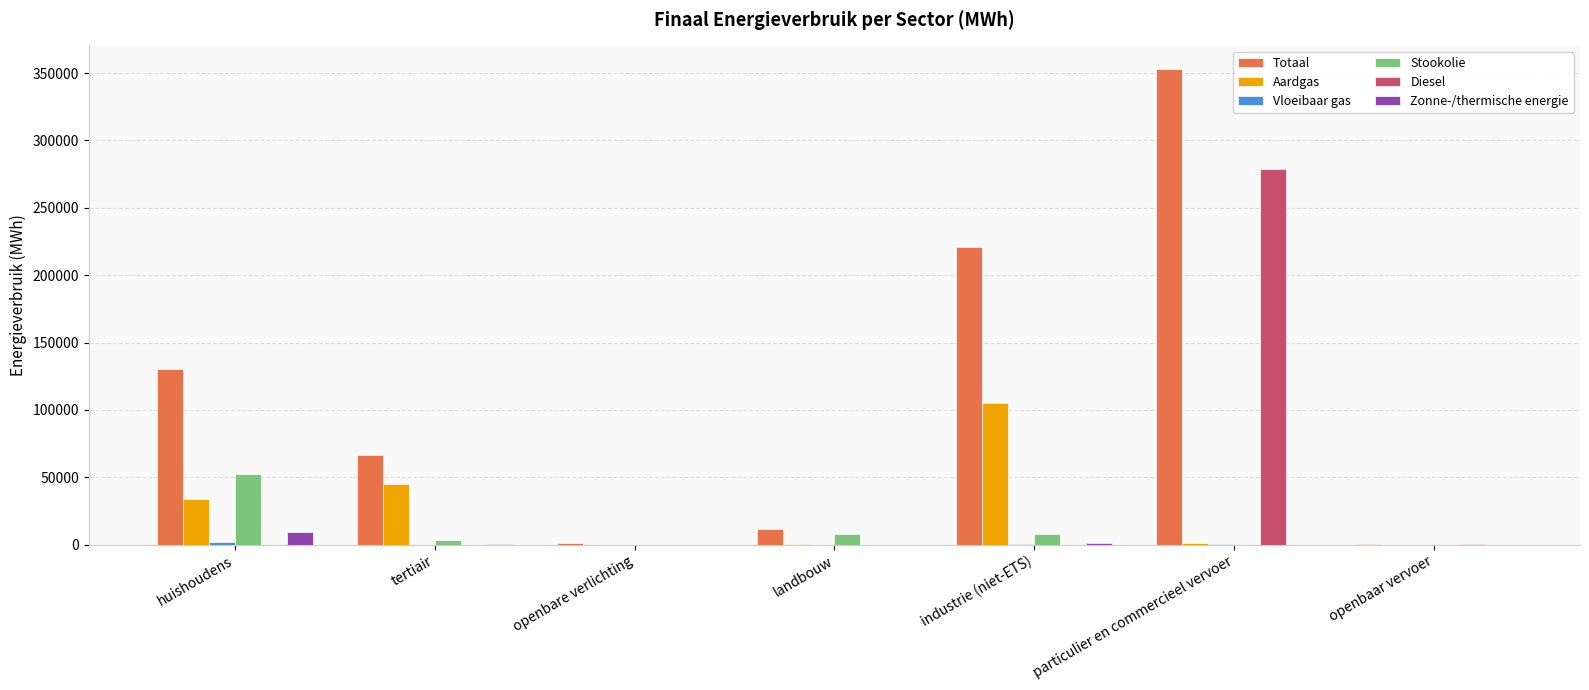

Read the Zonne-/thermische energie value at tertiair.

811.2